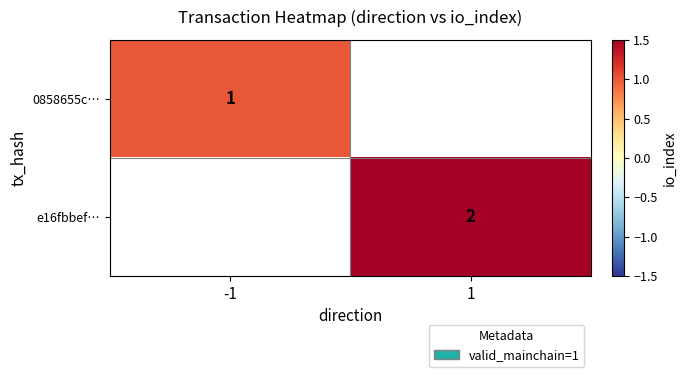

Is the value of e16fbbef… at 1 greater than the value of 0858655c… at -1?

Yes